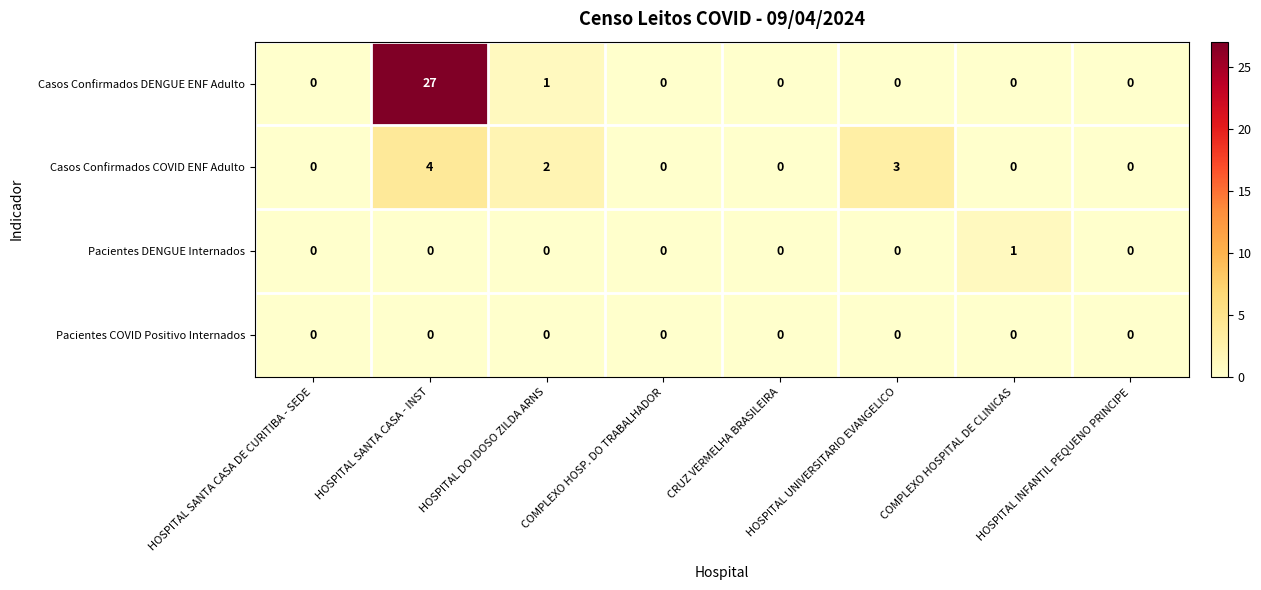

Count the number of data series in this chart.

4